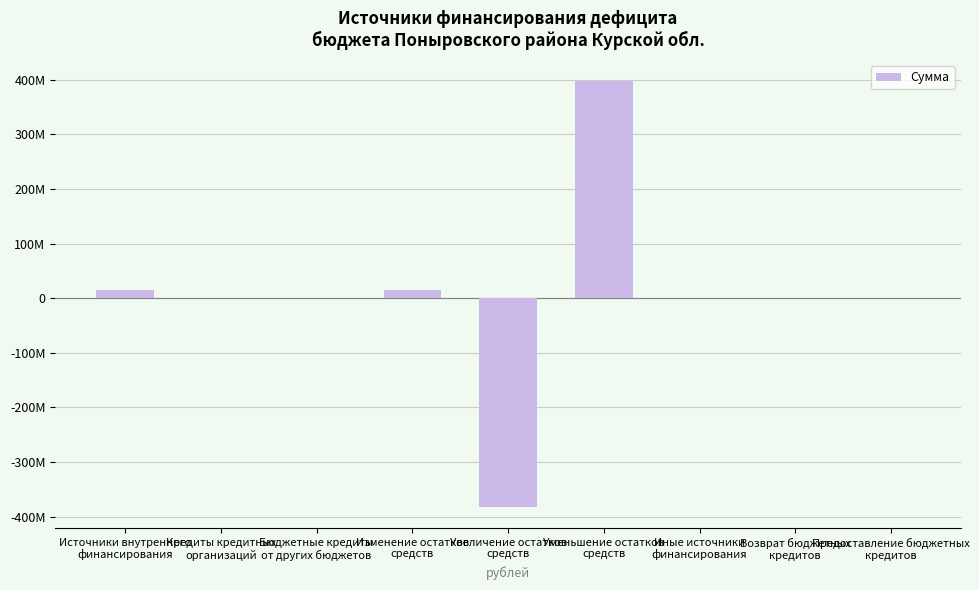

At which label is the value closest to 7598190?

Возврат бюджетных
кредитов